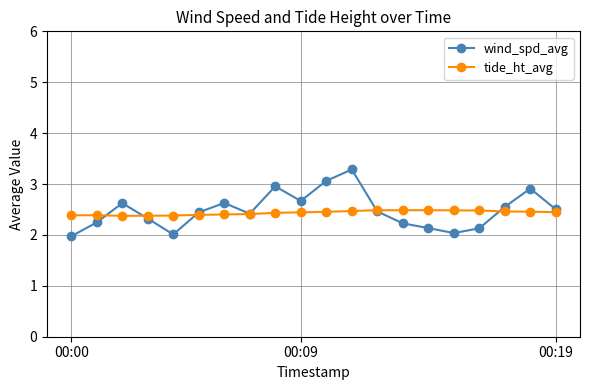

True or false: wind_spd_avg has more than 2 interior local peaks.

True